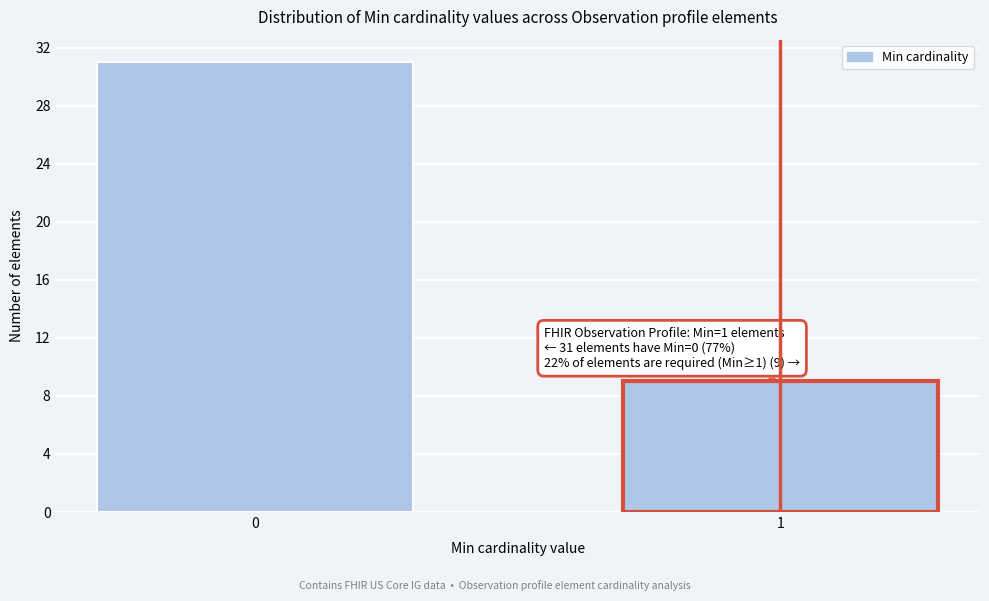

Reading left to right, what are all the values shown in this chart?

0=31	1=9